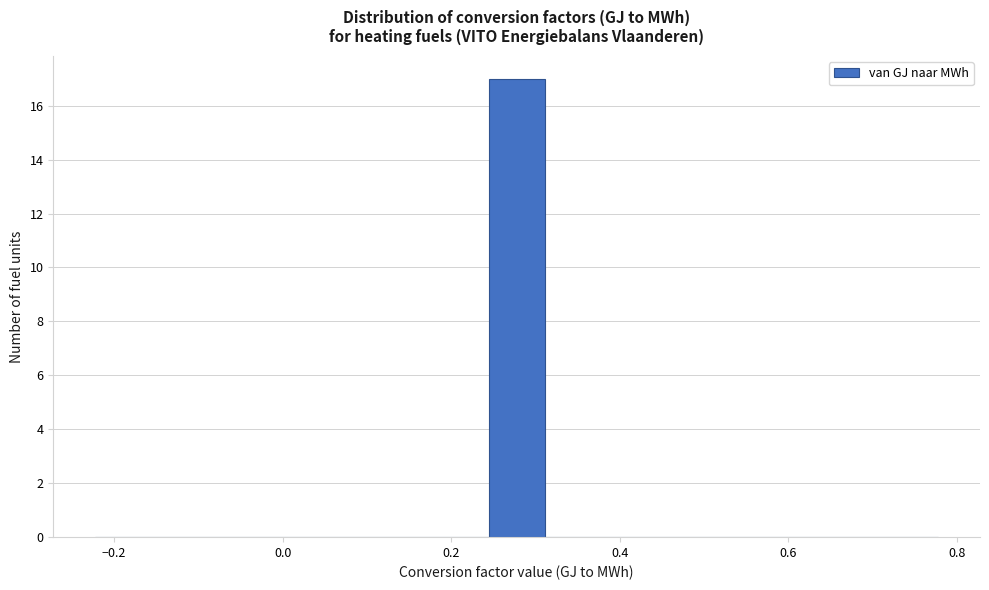

Around what value on the x-axis is the tallest bar? Give the approximate position of its centre, as read against the axis.

0.28